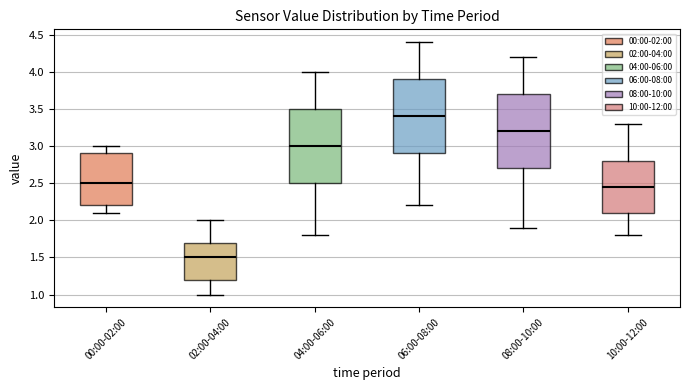

Reading left to right, transcribe this box plot: for each box, give where its median line is, the range the box spans, and where its two whiskers end, as read against the y-axis. The values are not printed on the chart, so give them approximately, as read against the axis.

00:00-02:00: median 2.50, box 2.20 to 2.90, whiskers 2.10 to 3.00
02:00-04:00: median 1.50, box 1.20 to 1.70, whiskers 1.00 to 2.00
04:00-06:00: median 3.00, box 2.50 to 3.50, whiskers 1.80 to 4.00
06:00-08:00: median 3.40, box 2.90 to 3.90, whiskers 2.20 to 4.40
08:00-10:00: median 3.20, box 2.70 to 3.70, whiskers 1.90 to 4.20
10:00-12:00: median 2.45, box 2.10 to 2.80, whiskers 1.80 to 3.30